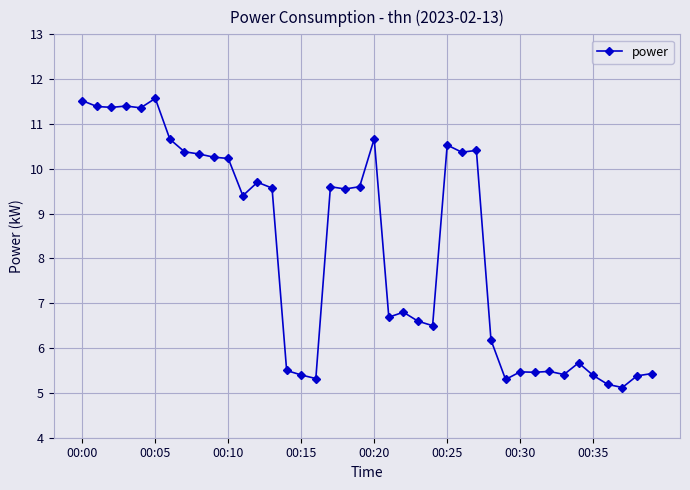

What is the smallest value displayed?

5.1